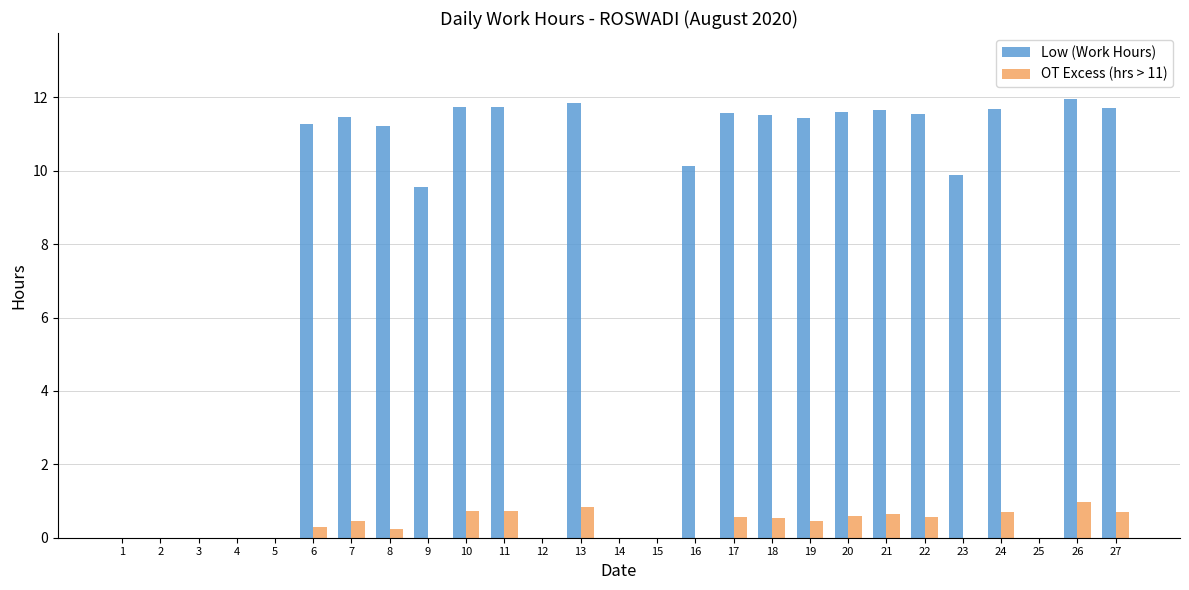

Between 16 and 21, which series saw the biggest shift?

Low (Work Hours)